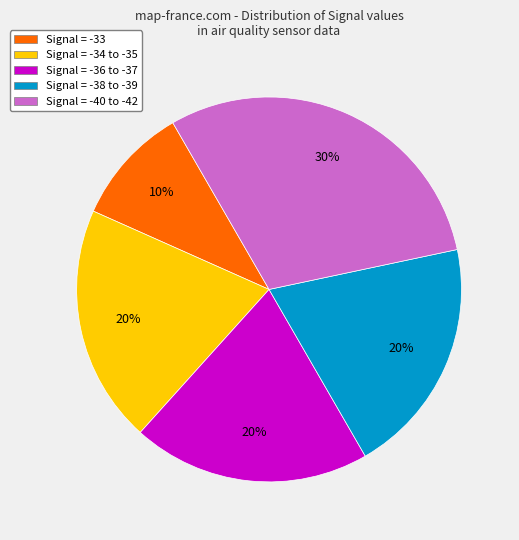

Approximately how many times larger is the value at Signal = -38 to -39 compared to Signal = -40 to -42?

0.7